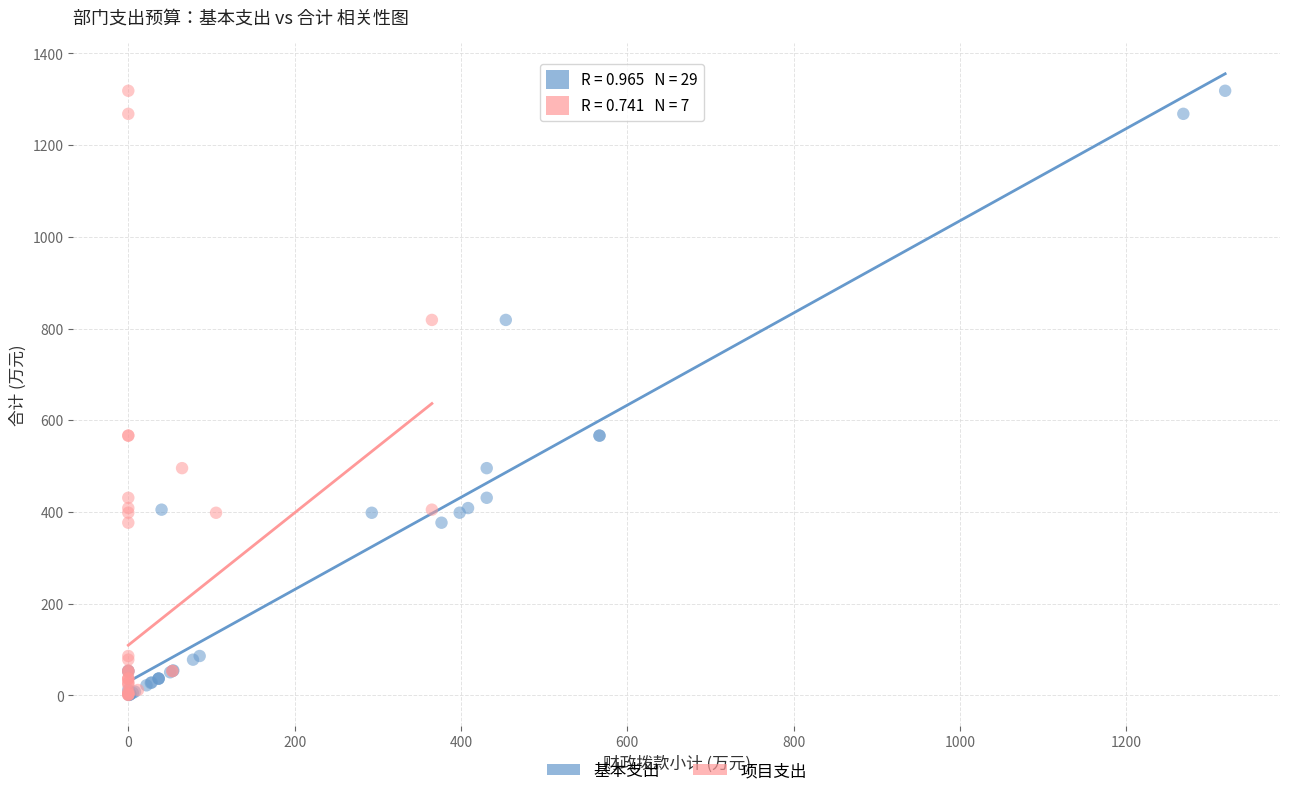

What are all the series names shown in the legend?

基本支出, 项目支出